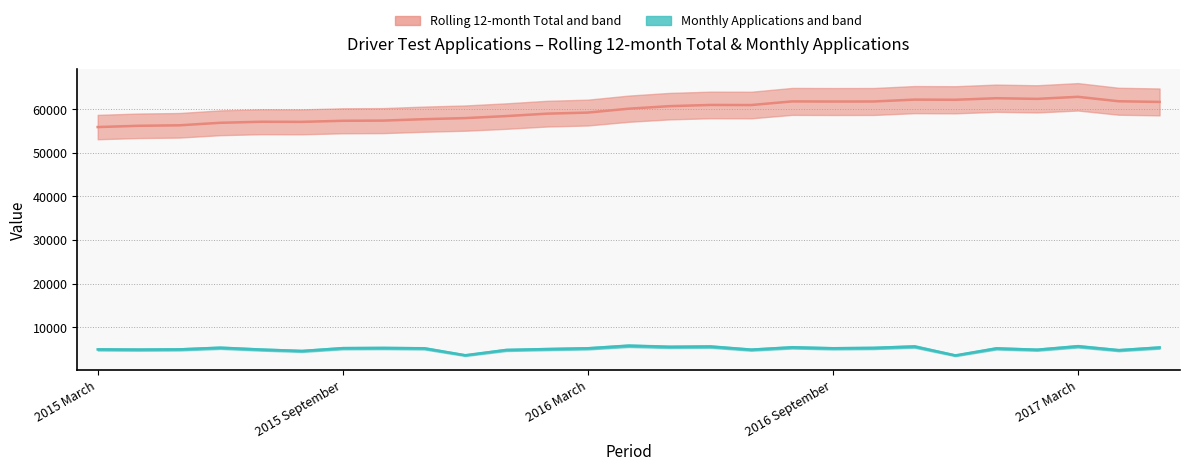

What are all the series names shown in the legend?

Rolling 12-month Total, Monthly Applications